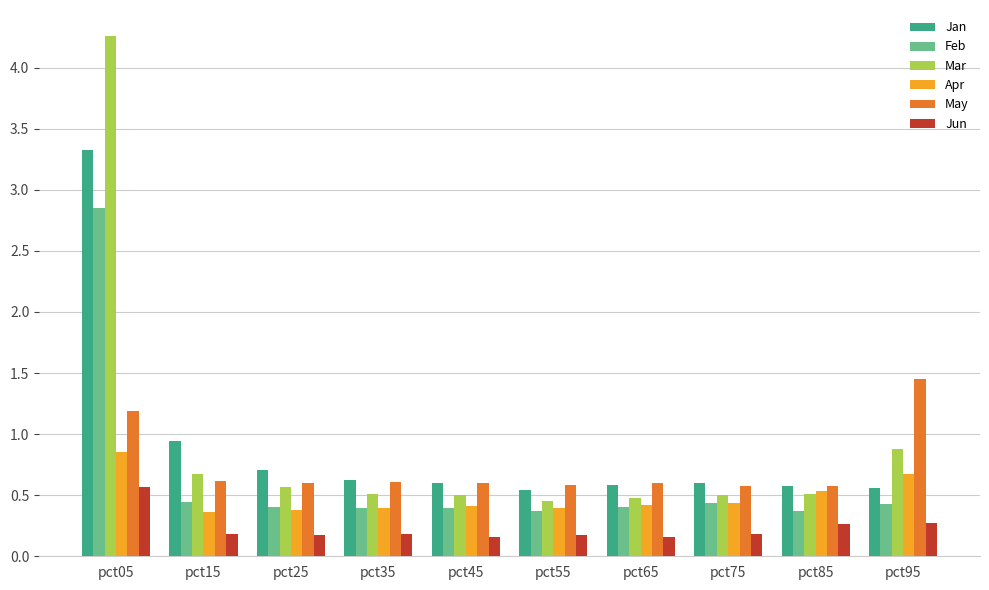

At which label does Apr reach its peak?

pct05